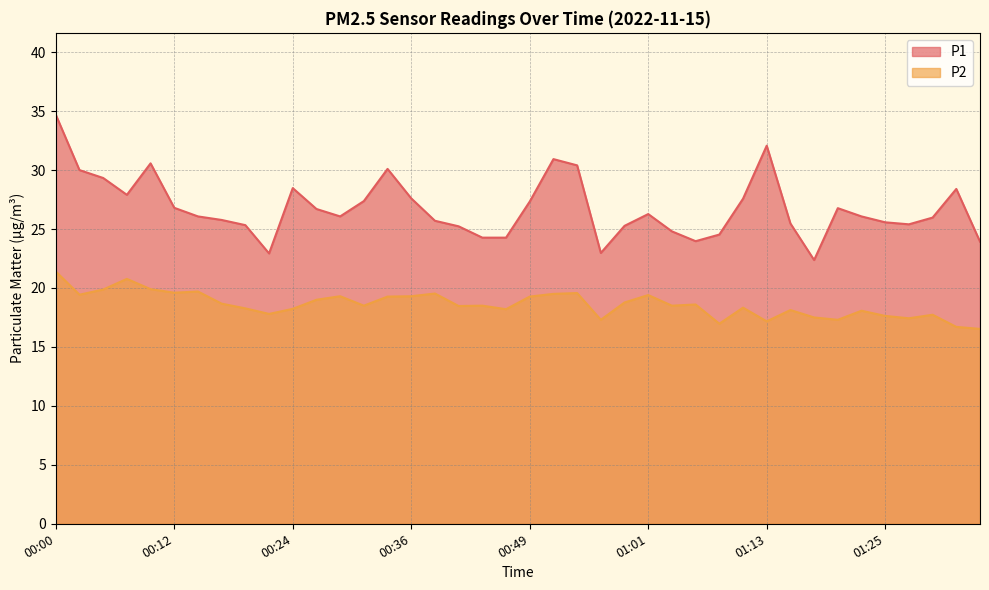

What is the label of the 34th point from the left?

01:20